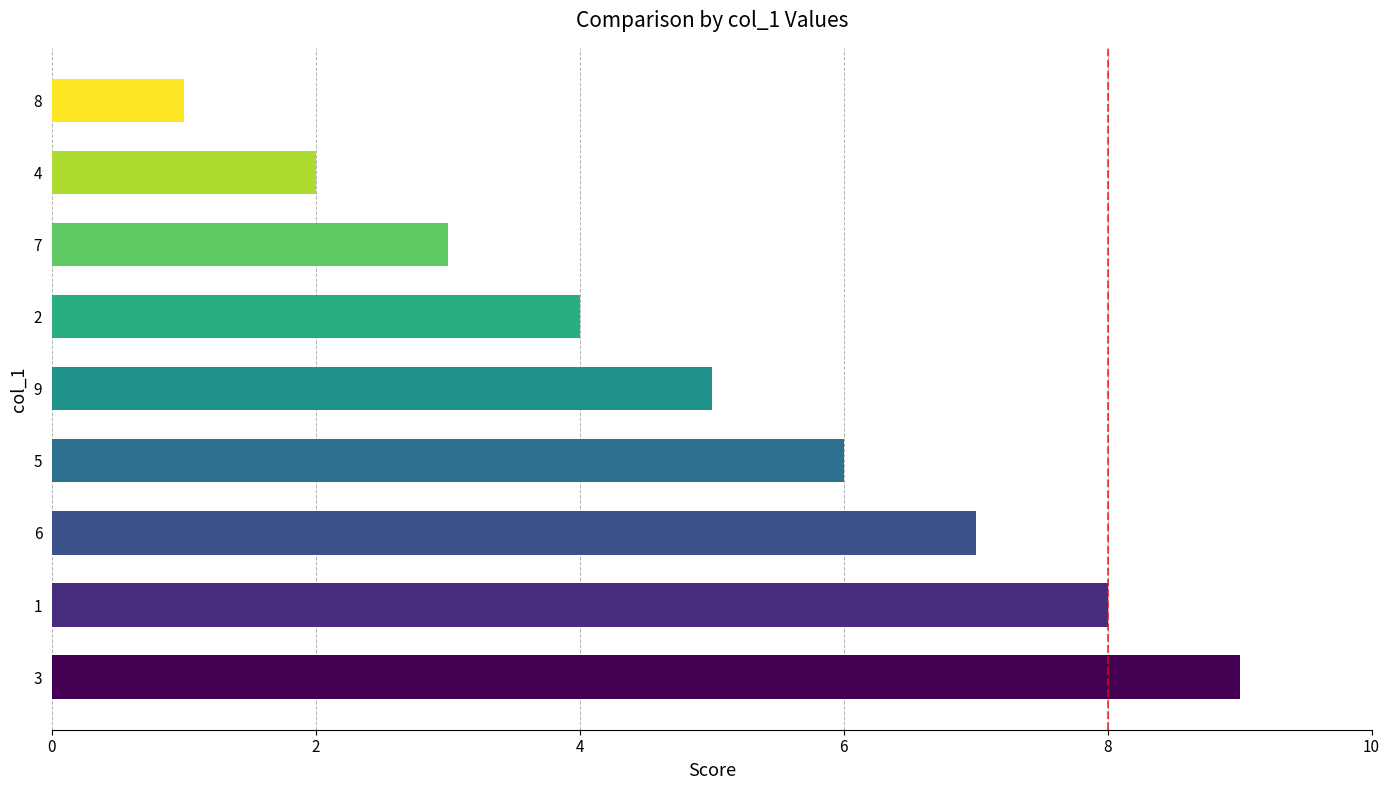

What is the ratio of the value at 4 to the value at 2?

0.5